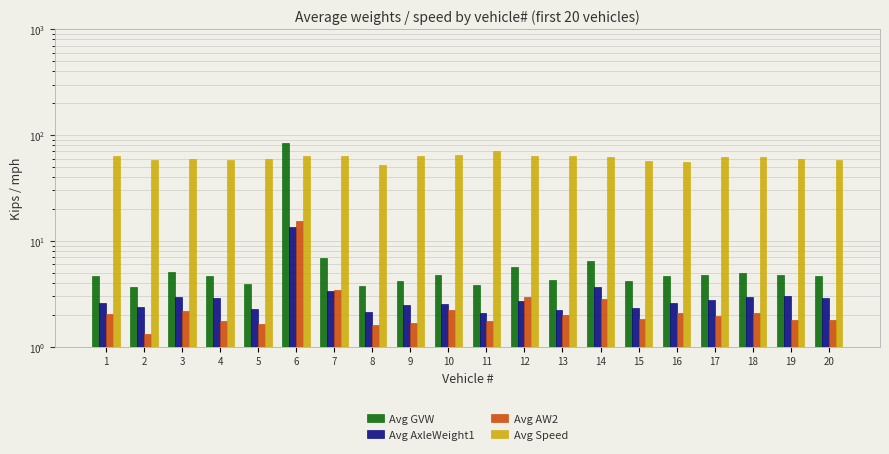

At 3, list the series in order from largest to smallest.

Avg Speed, Avg GVW, Avg AxleWeight1, Avg AW2